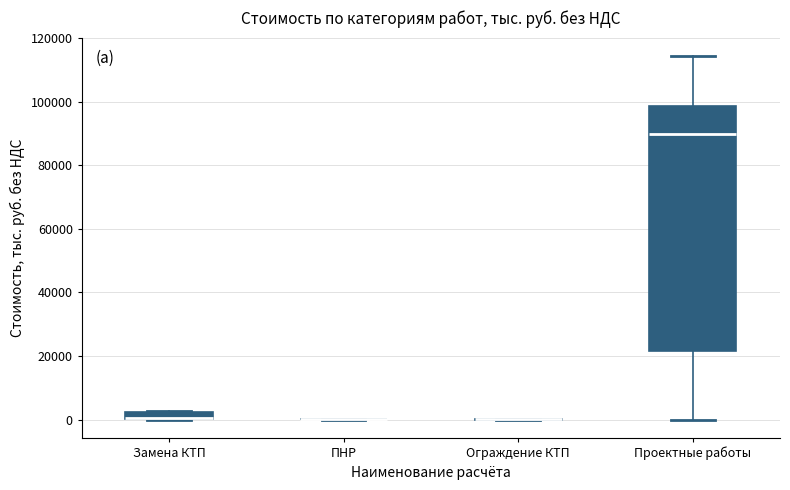

Comparing the boxes themselves (not the whiskers), which one is the tallest?

Проектные работы